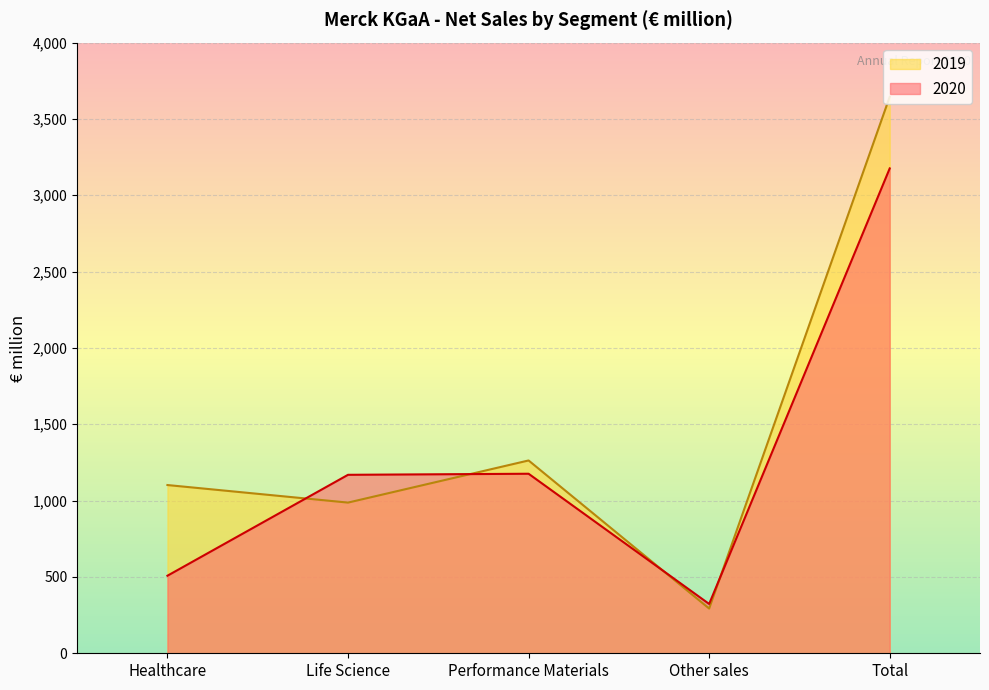

What is the spread (max minus min) of values at Life Science?

182